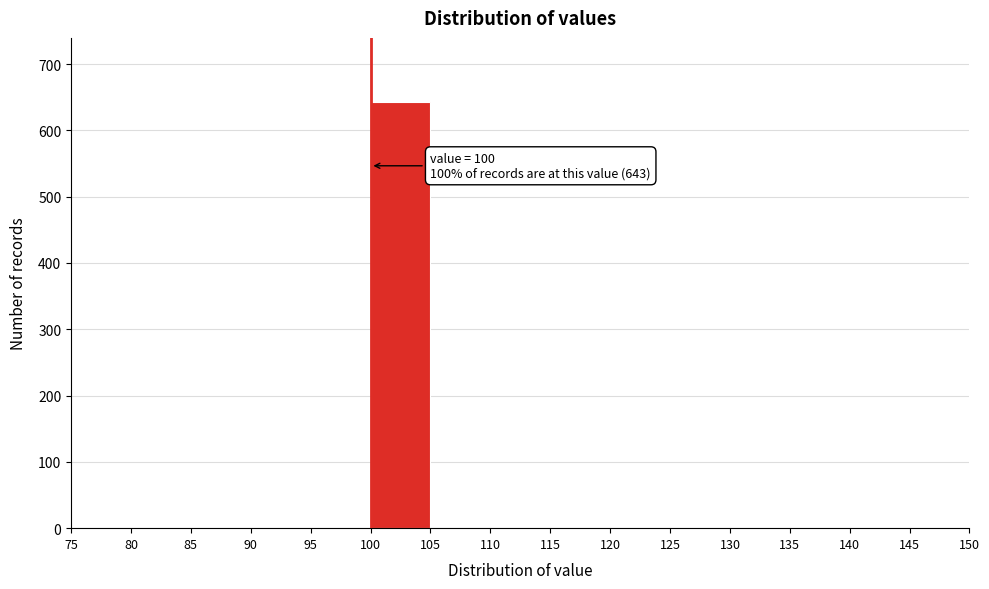

Which range on the x-axis has the tallest bar?

100 to 105